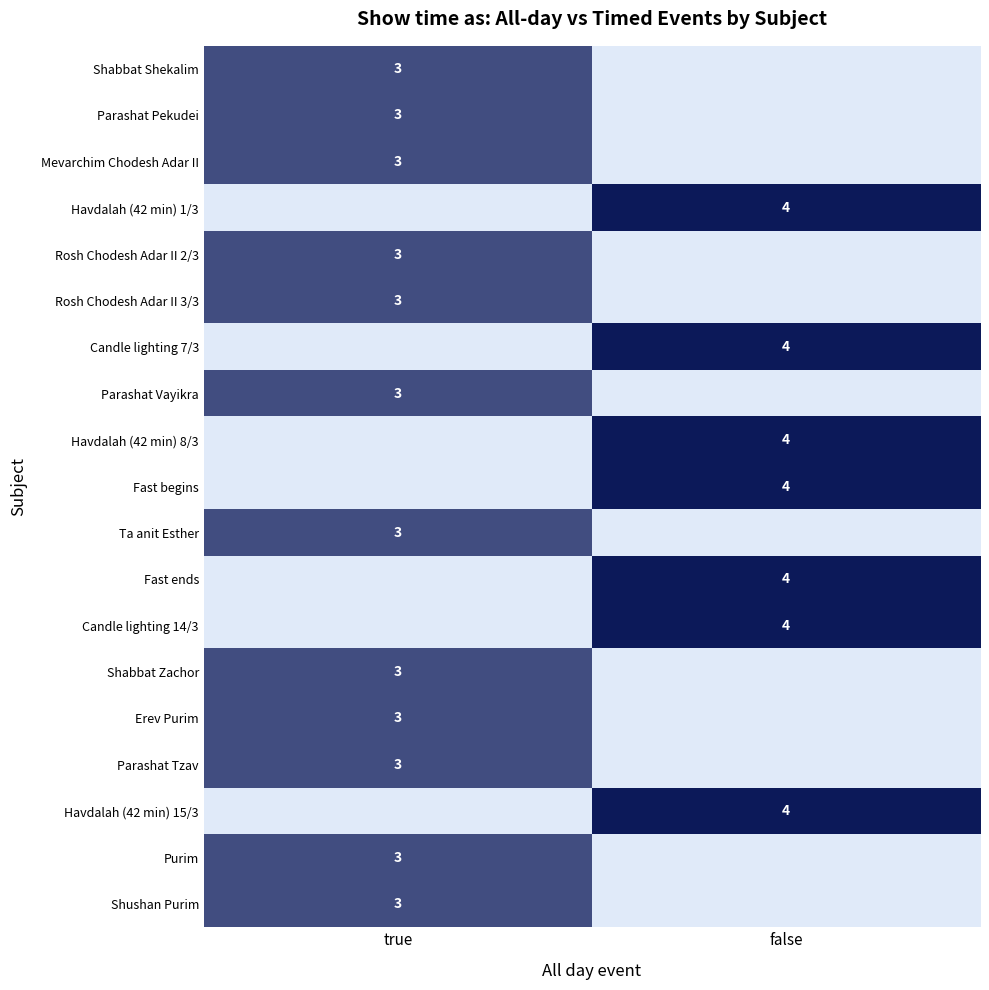

The Parashat Vayikra series shows 3 at true. True or false?

True